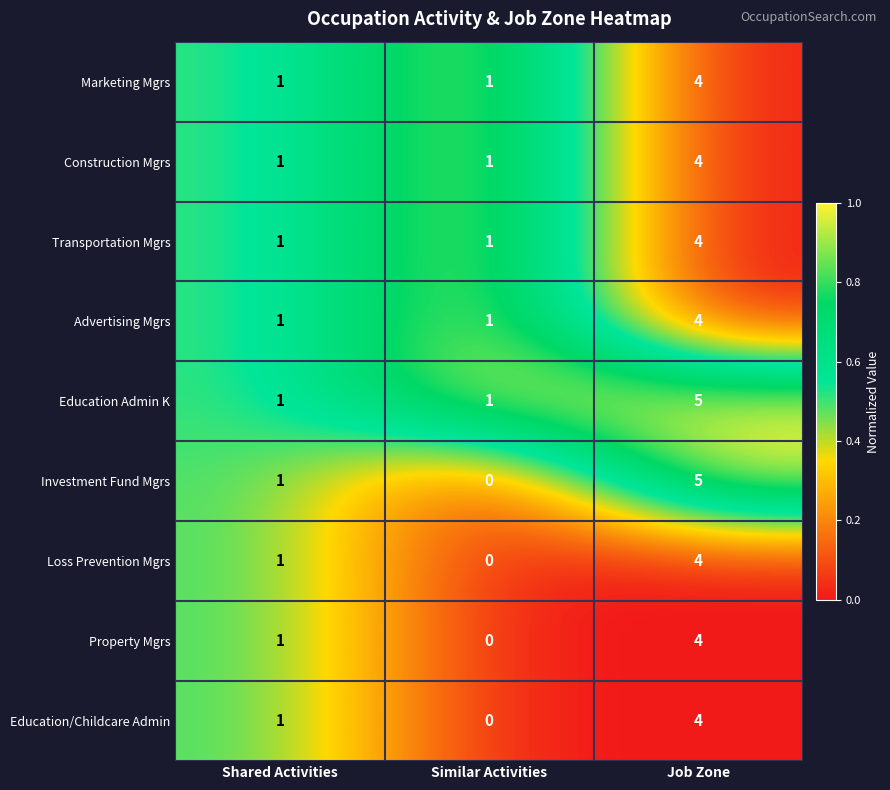

How many values in Investment Fund Mgrs are above zero?

2